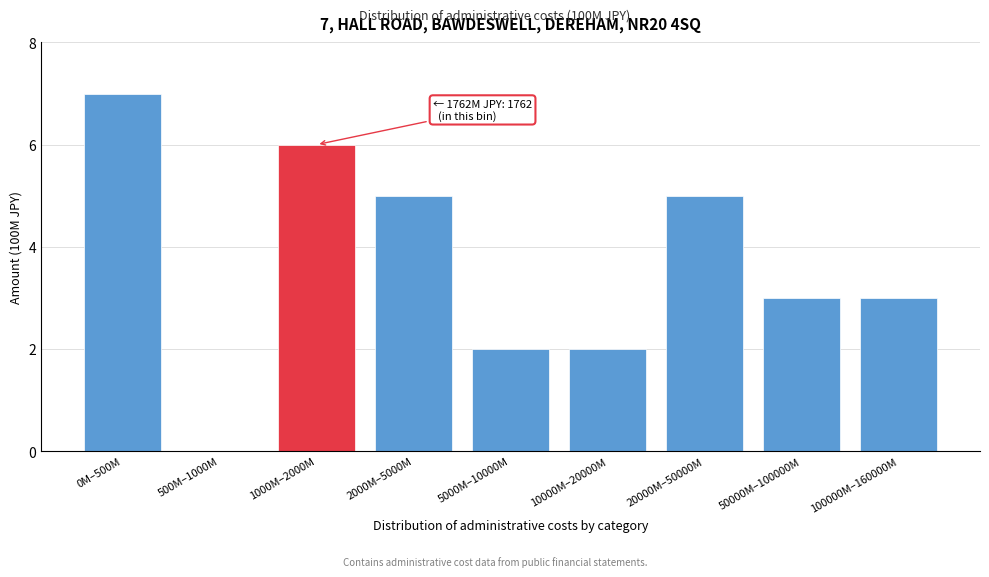

Reading left to right, what are all the values shown in this chart?

0M–500M=7	500M–1000M=0	1000M–2000M=6	2000M–5000M=5	5000M–10000M=2	10000M–20000M=2	20000M–50000M=5	50000M–100000M=3	100000M–160000M=3